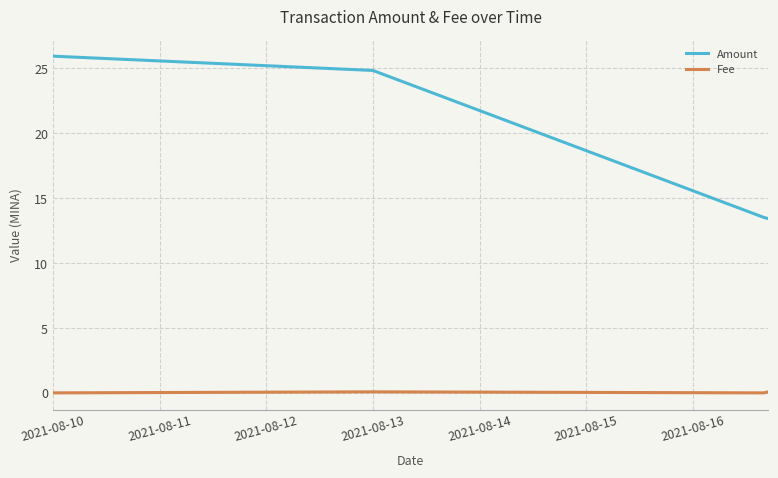

List the series in order of their peak value, lowest first.

Fee, Amount